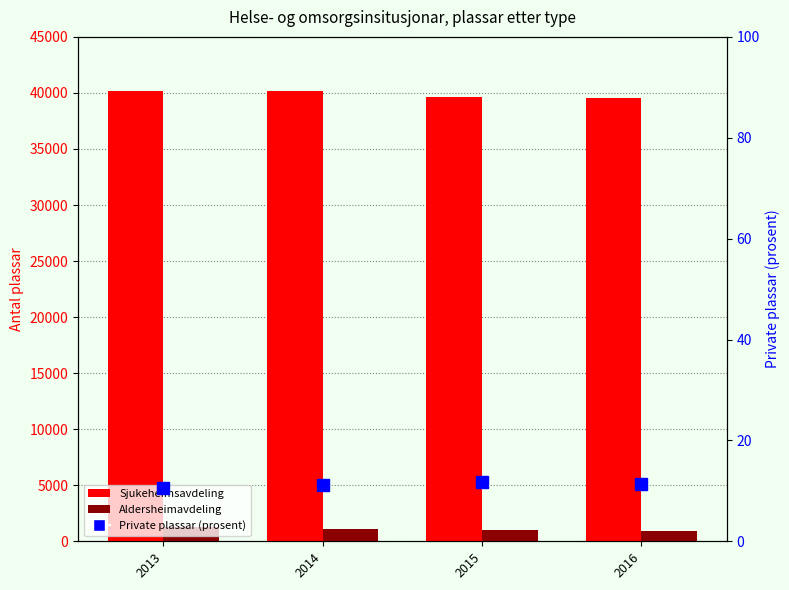

What is the minimum value shown in the chart?

10.5